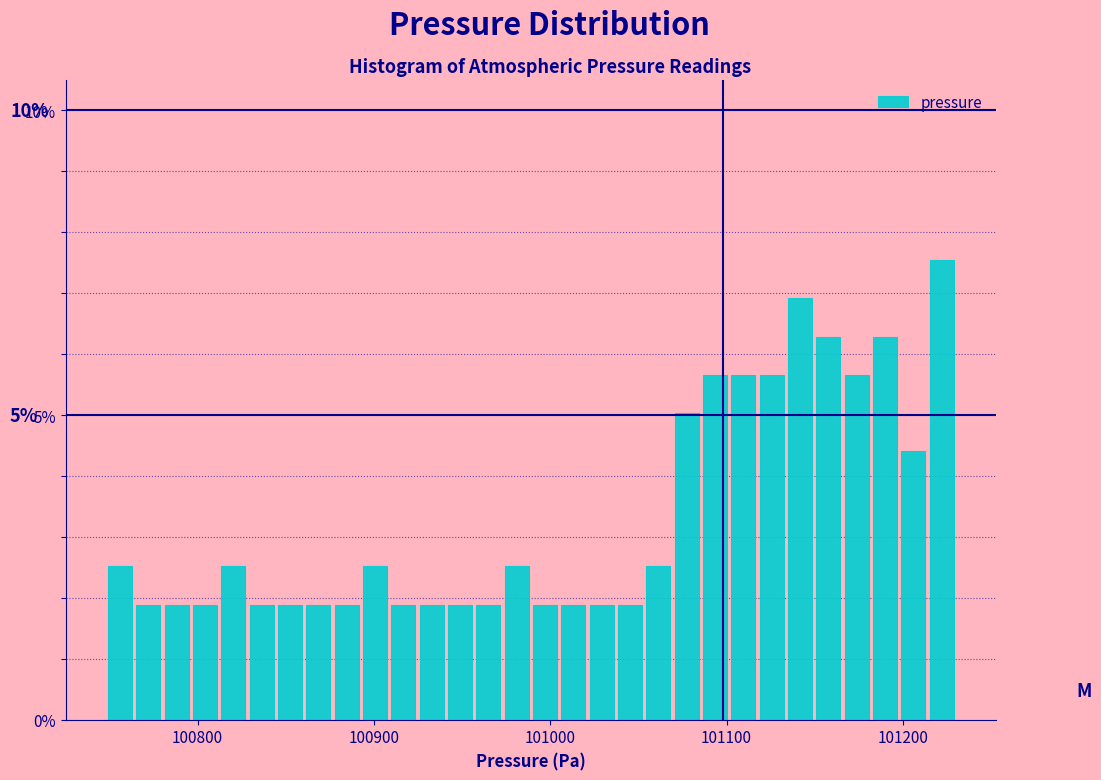

Around what value on the x-axis is the tallest bar? Give the approximate position of its centre, as read against the axis.

101220